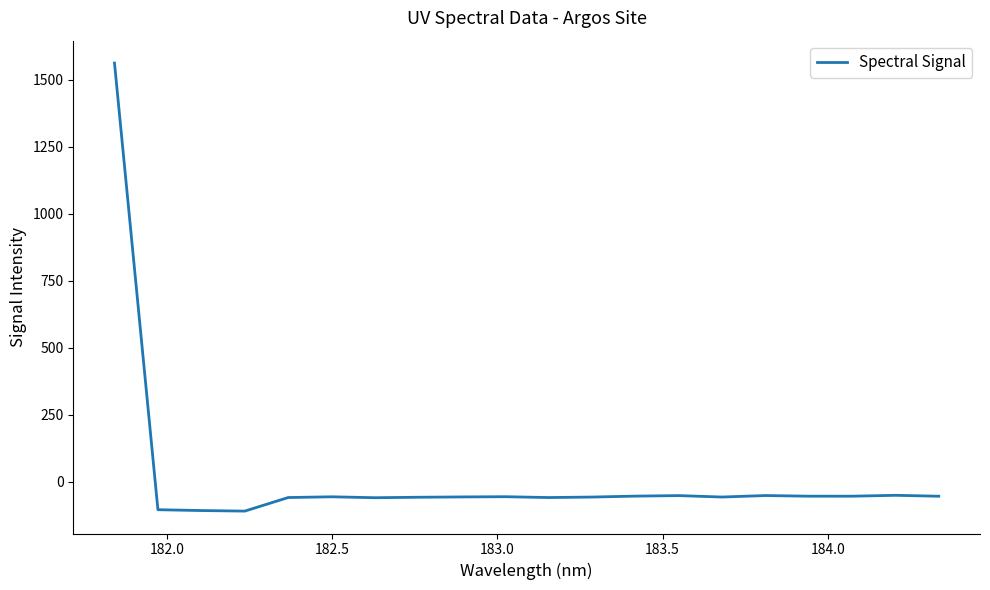

How many lines are shown in the chart?

1